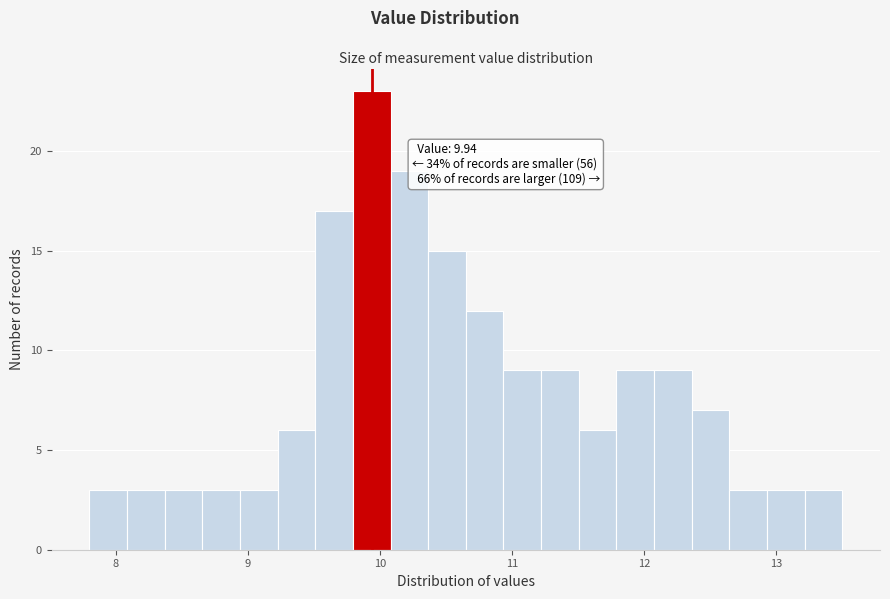

Around what value on the x-axis is the tallest bar? Give the approximate position of its centre, as read against the axis.

9.9